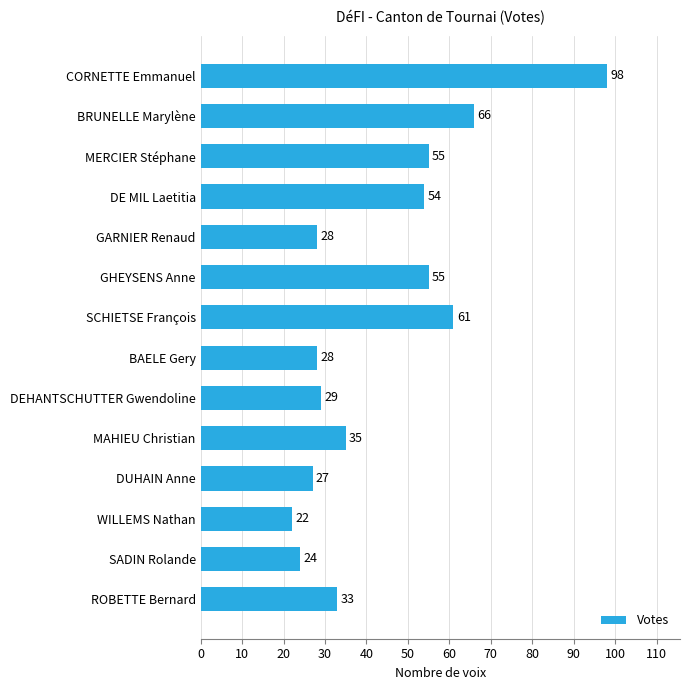

At which category does the chart reach its peak across all series?

CORNETTE Emmanuel